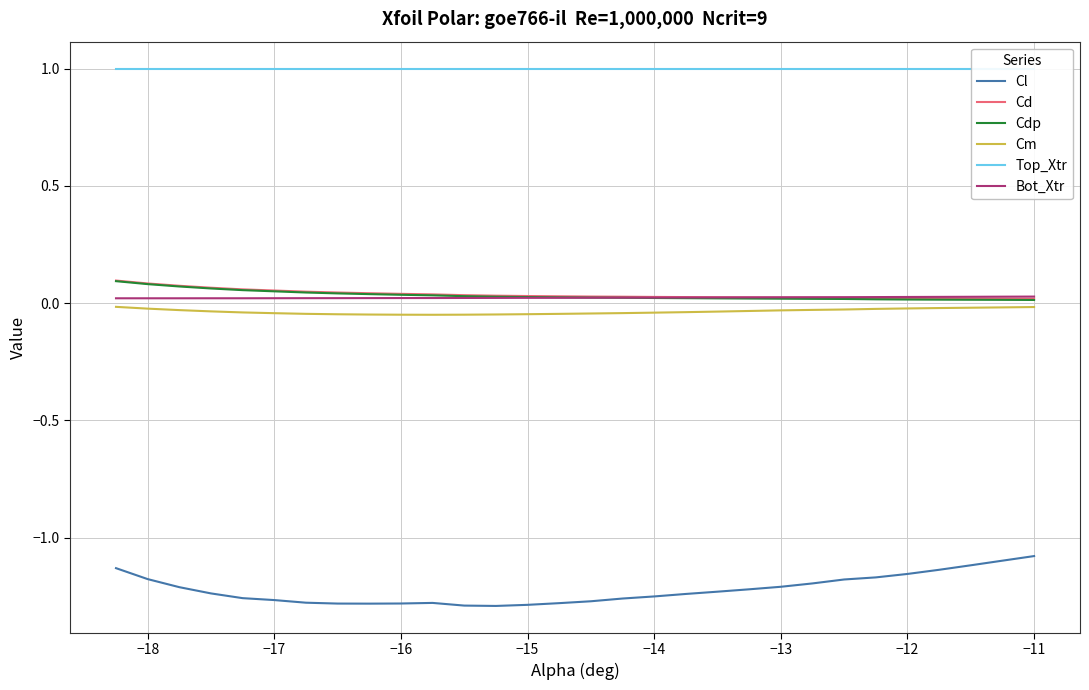

Does the chart display data point markers on the line(s)?

No